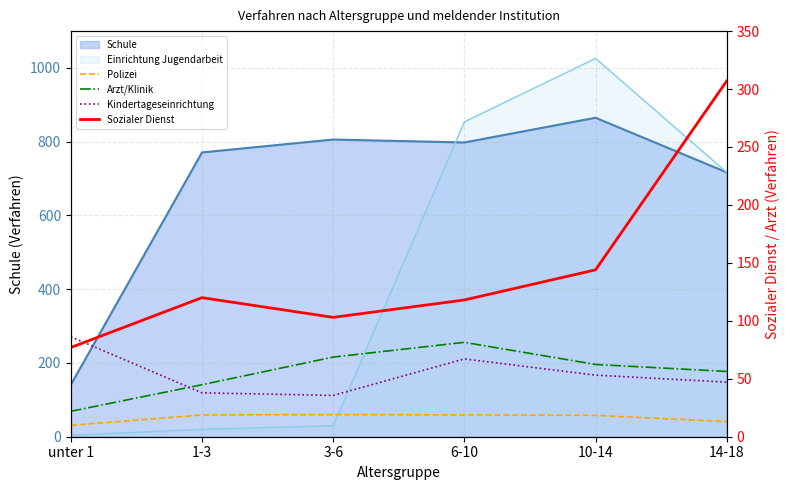

Is the value of Polizei at 10-14 greater than the value of Sozialer Dienst at 14-18?

No